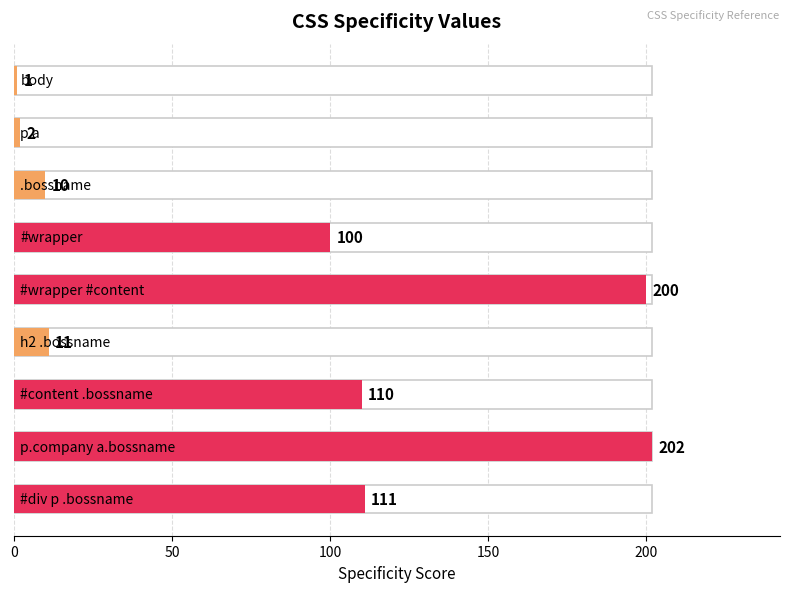

What is the difference between the maximum and minimum values?

201